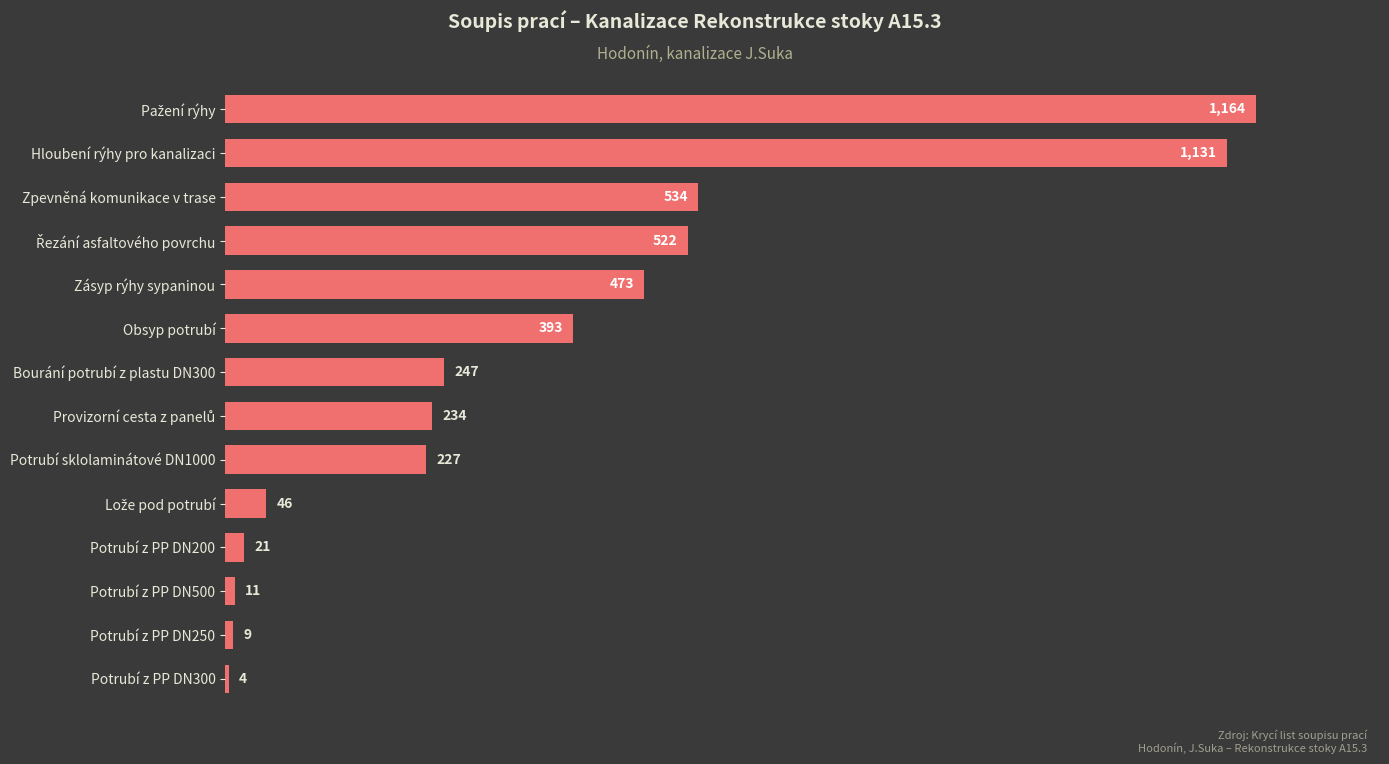

What is the difference between the maximum and second lowest values?

1155